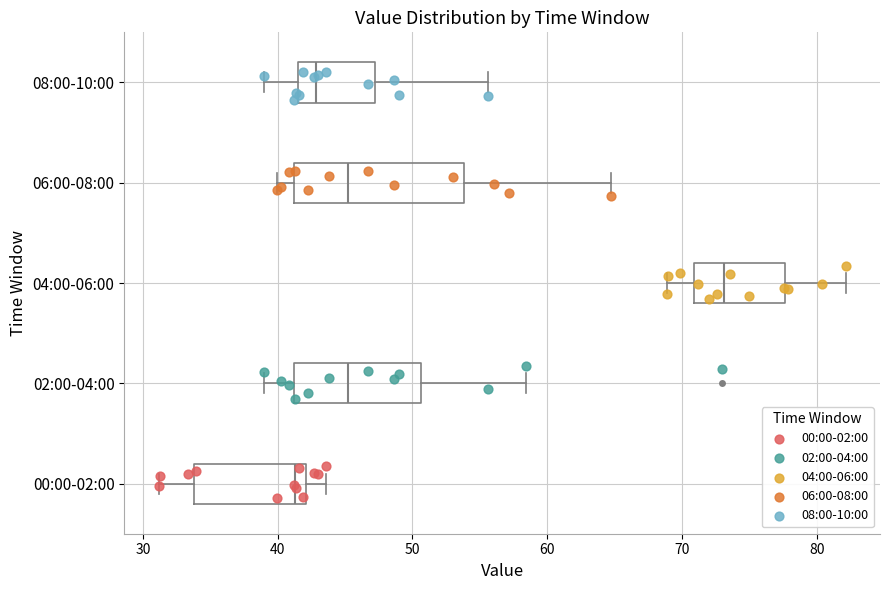

Reading bottom to top, transcribe this box plot: for each box, give where its median line is, the range the box spans, and where its two whiskers end, as read against the x-axis. The values are not printed on the chart, so give them approximately, as read against the axis.

00:00-02:00: median 41, box 34 to 42, whiskers 31 to 44
02:00-04:00: median 45, box 41 to 51, whiskers 39 to 58
04:00-06:00: median 73, box 71 to 78, whiskers 69 to 82
06:00-08:00: median 45, box 41 to 54, whiskers 40 to 65
08:00-10:00: median 43, box 42 to 47, whiskers 39 to 56